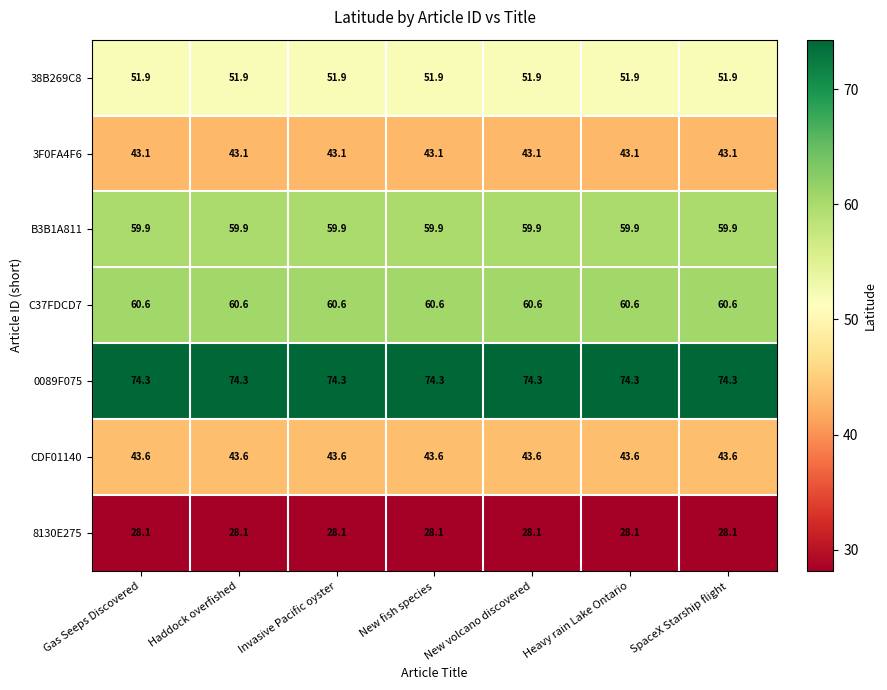

What is the smallest value displayed?

28.1